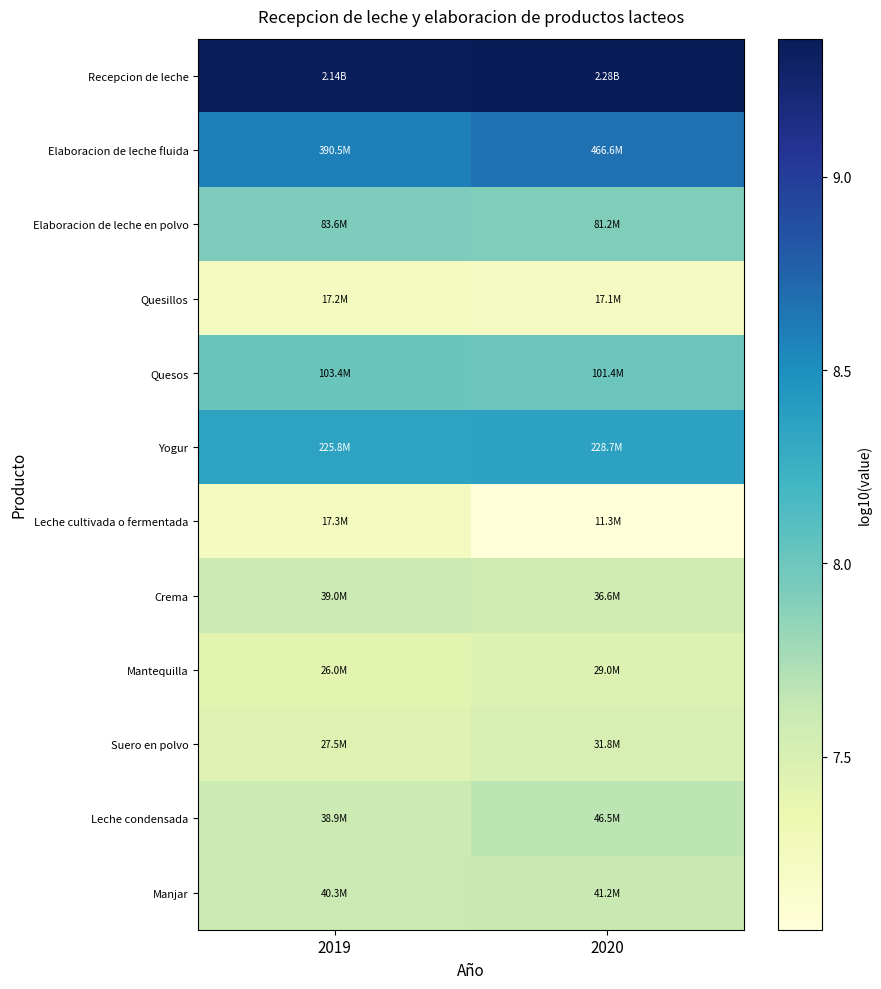

How many data points does each series have?

2